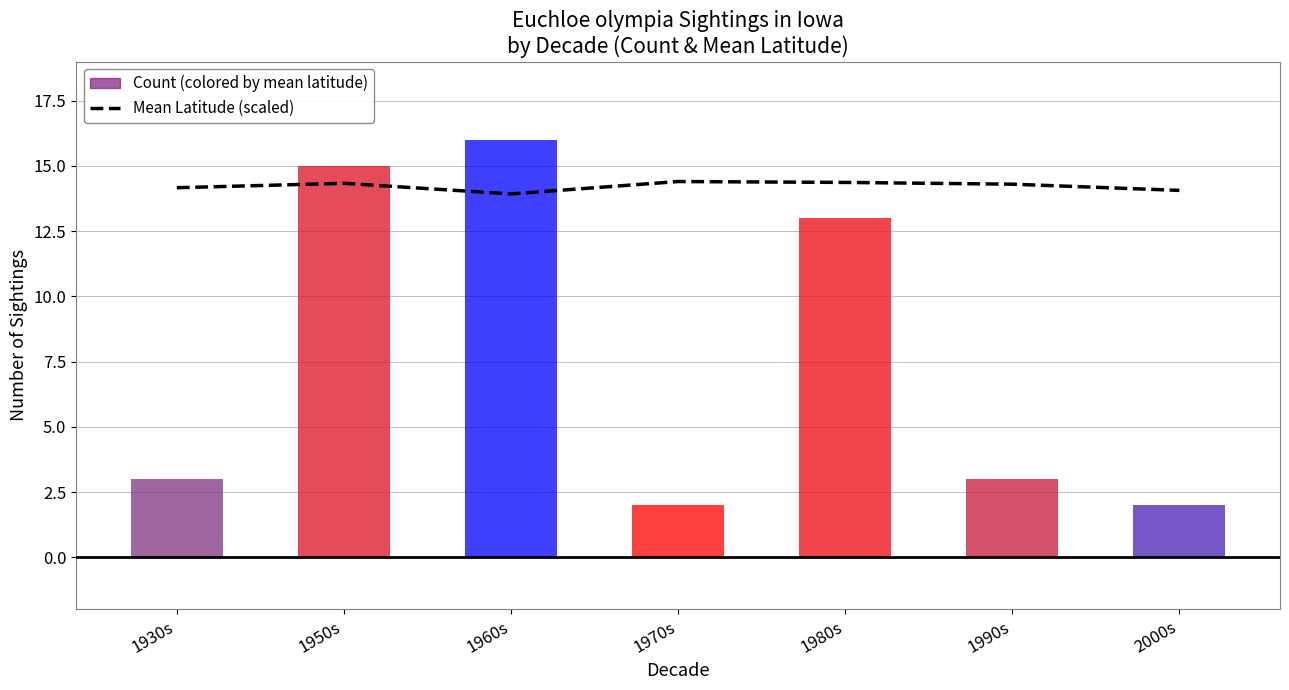

Reading left to right, extract all data points from this chart.

1930s=14.2	1950s=14.3	1960s=13.9	1970s=14.4	1980s=14.4	1990s=14.3	2000s=14.1